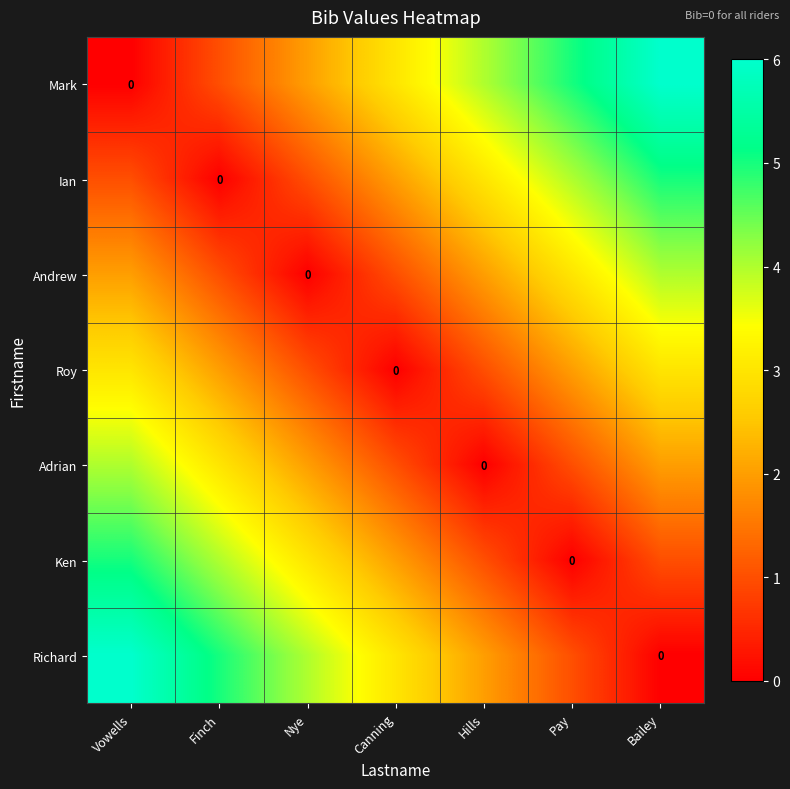

The Adrian series shows 1 at Finch. True or false?

False